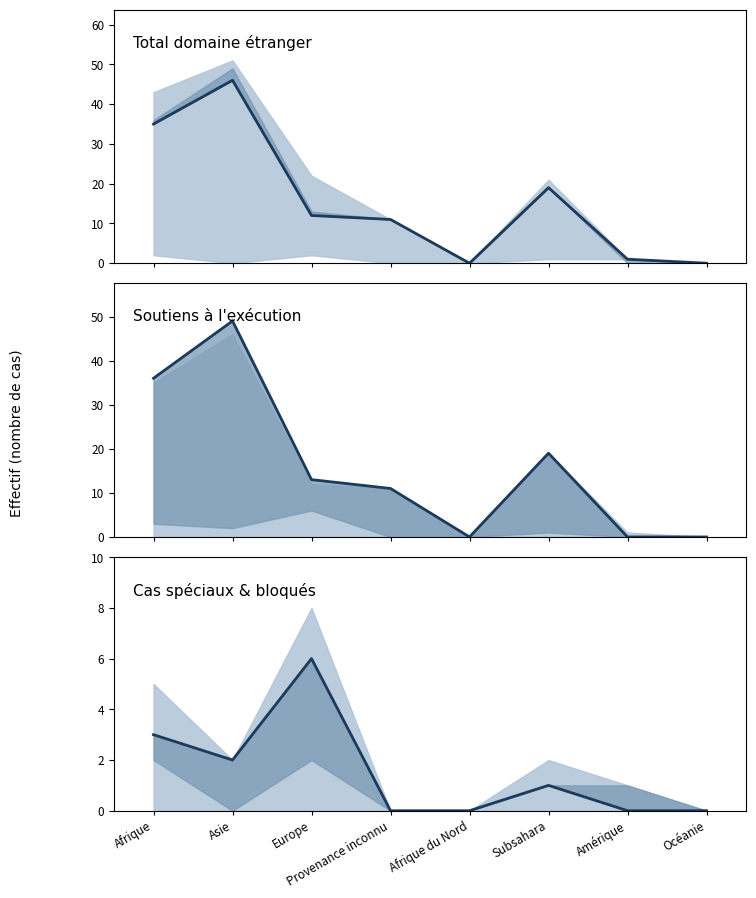

True or false: Total domaine étranger has a value of 3 at Provenance inconnu.

False